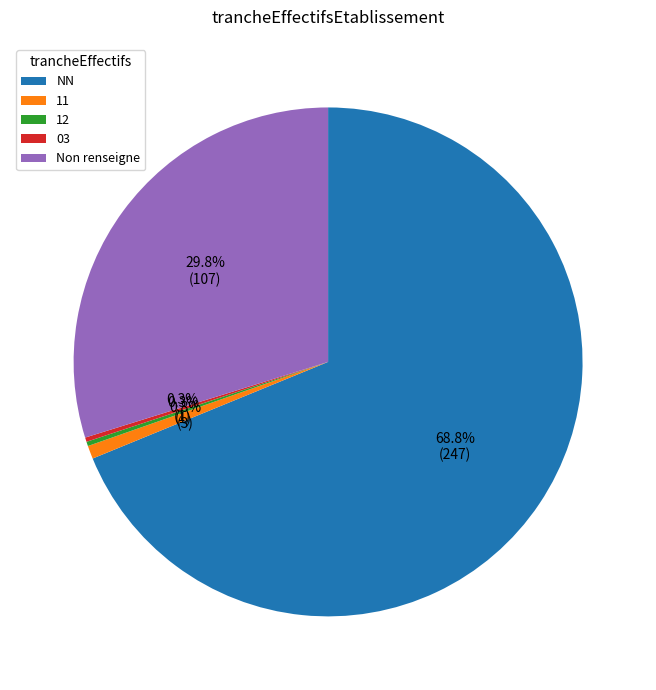

Approximately how many times larger is the value at Non renseigne compared to 12?

107.0